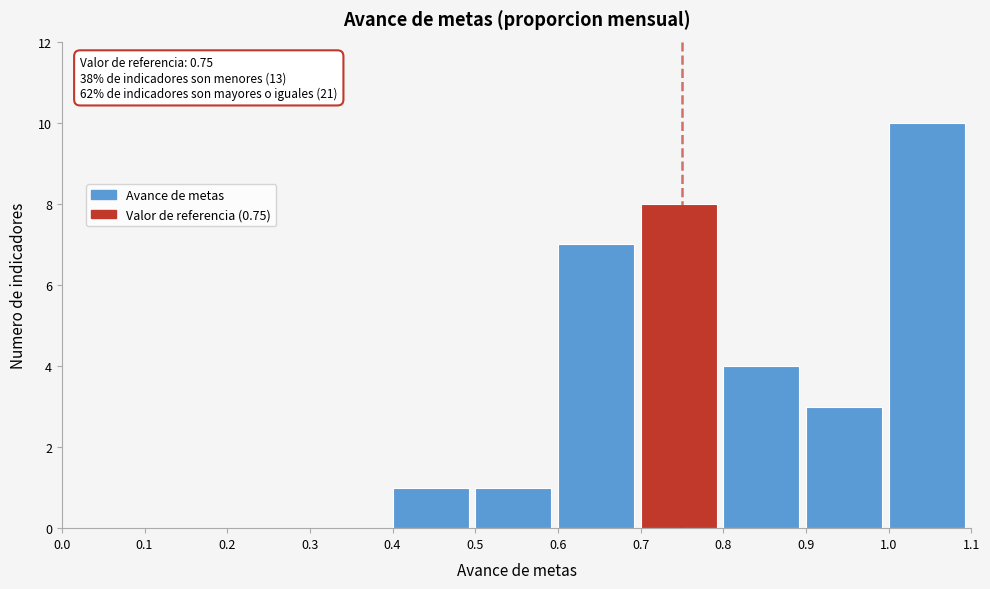

Which range on the x-axis has the tallest bar?

1.0 to 1.1